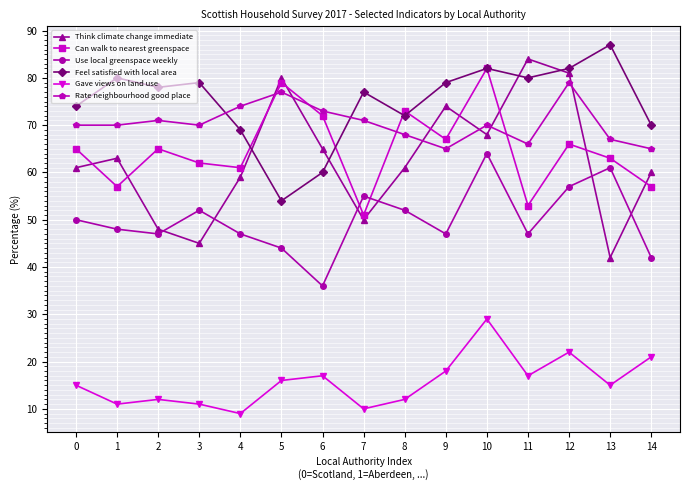

True or false: Feel satisfied with local area has more than 2 interior local peaks.

True